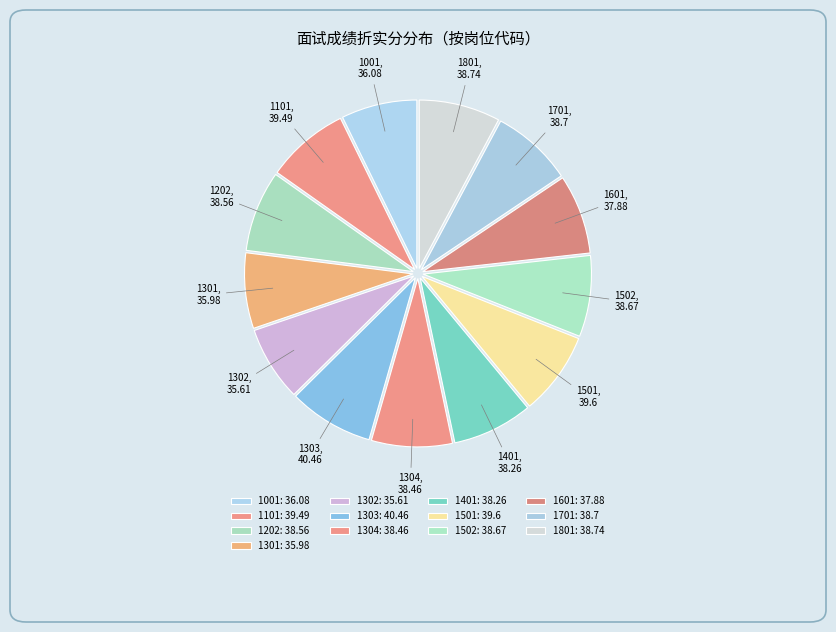

The 1302 slice represents 7% of the pie. True or false?

True